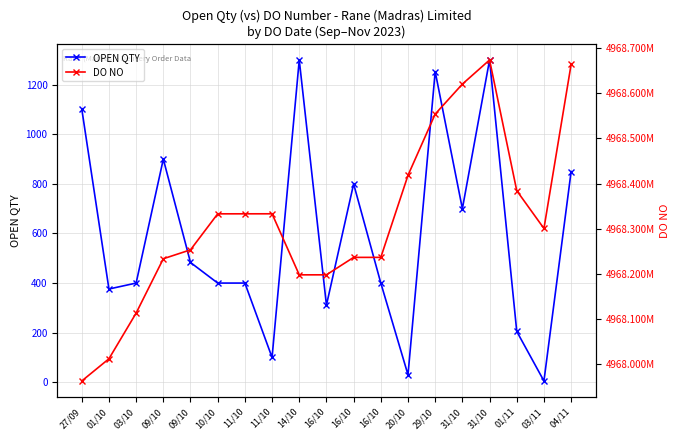

Reading left to right, extract all data points from this chart.

OPEN QTY: 27/09=1103	01/10=376	03/10=400	09/10=900	09/10=483	10/10=400	11/10=400	11/10=100	14/10=1300	16/10=311	16/10=800	16/10=400	20/10=30	29/10=1253	31/10=700	31/10=1300	01/11=205	03/11=5	04/11=850
DO NO: 27/09=4967962234	01/10=4968011432	03/10=4968112713	09/10=4968233206	09/10=4968252977	10/10=4968332749	11/10=4968332807	11/10=4968332846	14/10=4968197517	16/10=4968197552	16/10=4968236229	16/10=4968236230	20/10=4968418122	29/10=4968553944	31/10=4968620371	31/10=4968673841	01/11=4968384126	03/11=4968300297	04/11=4968664076